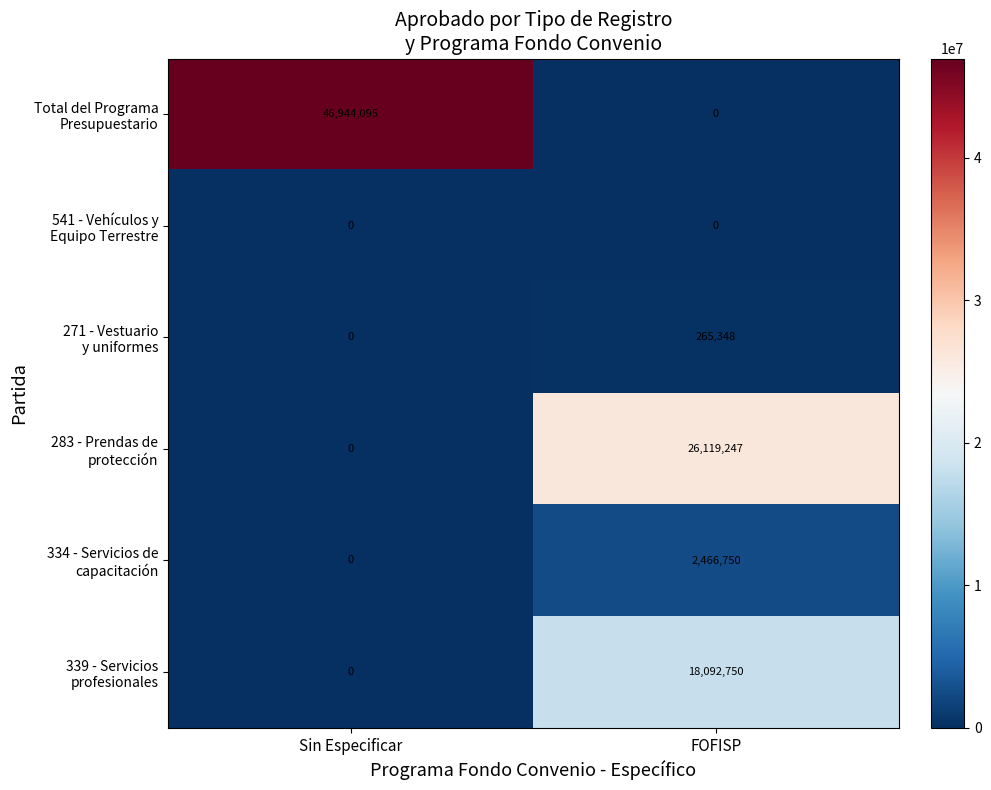

Which label corresponds to the largest value in the chart?

Sin Especificar